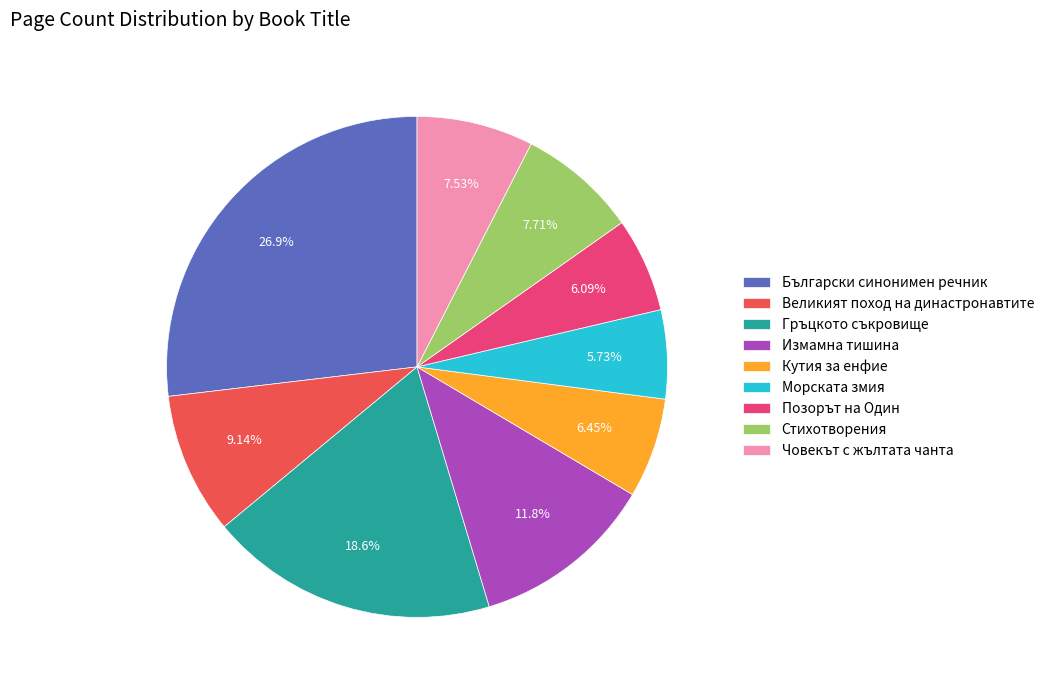

Is the sum of Морската змия and Измамна тишина greater than half?

No